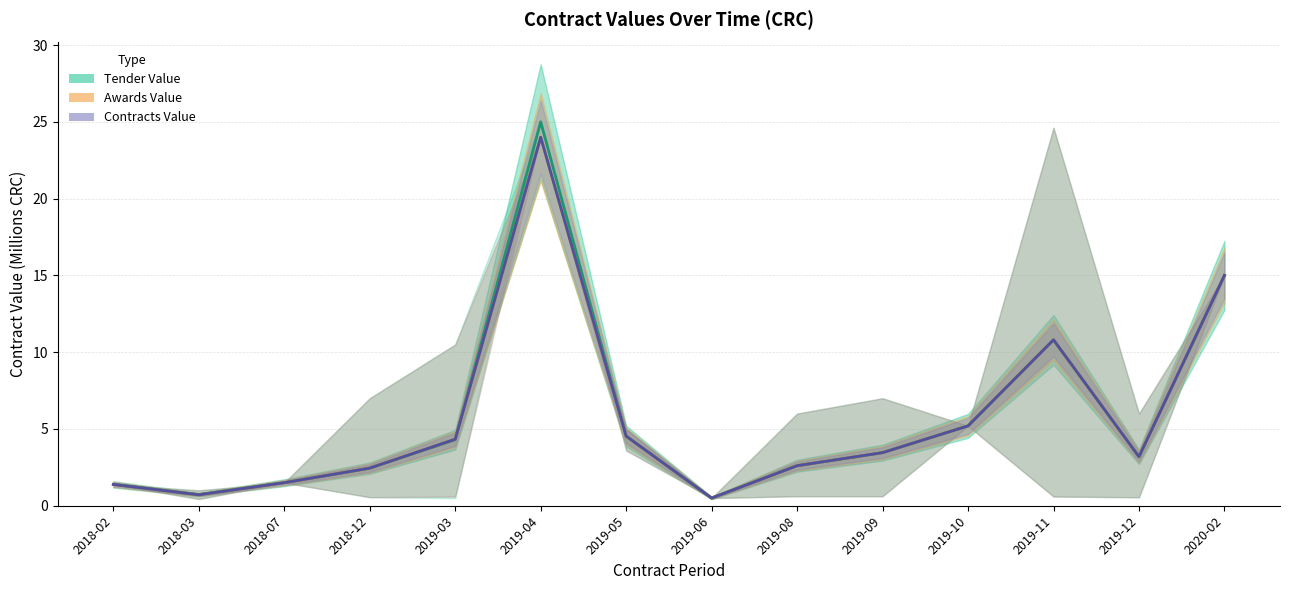

Which category has the highest value in the Awards Value series?

2019-04